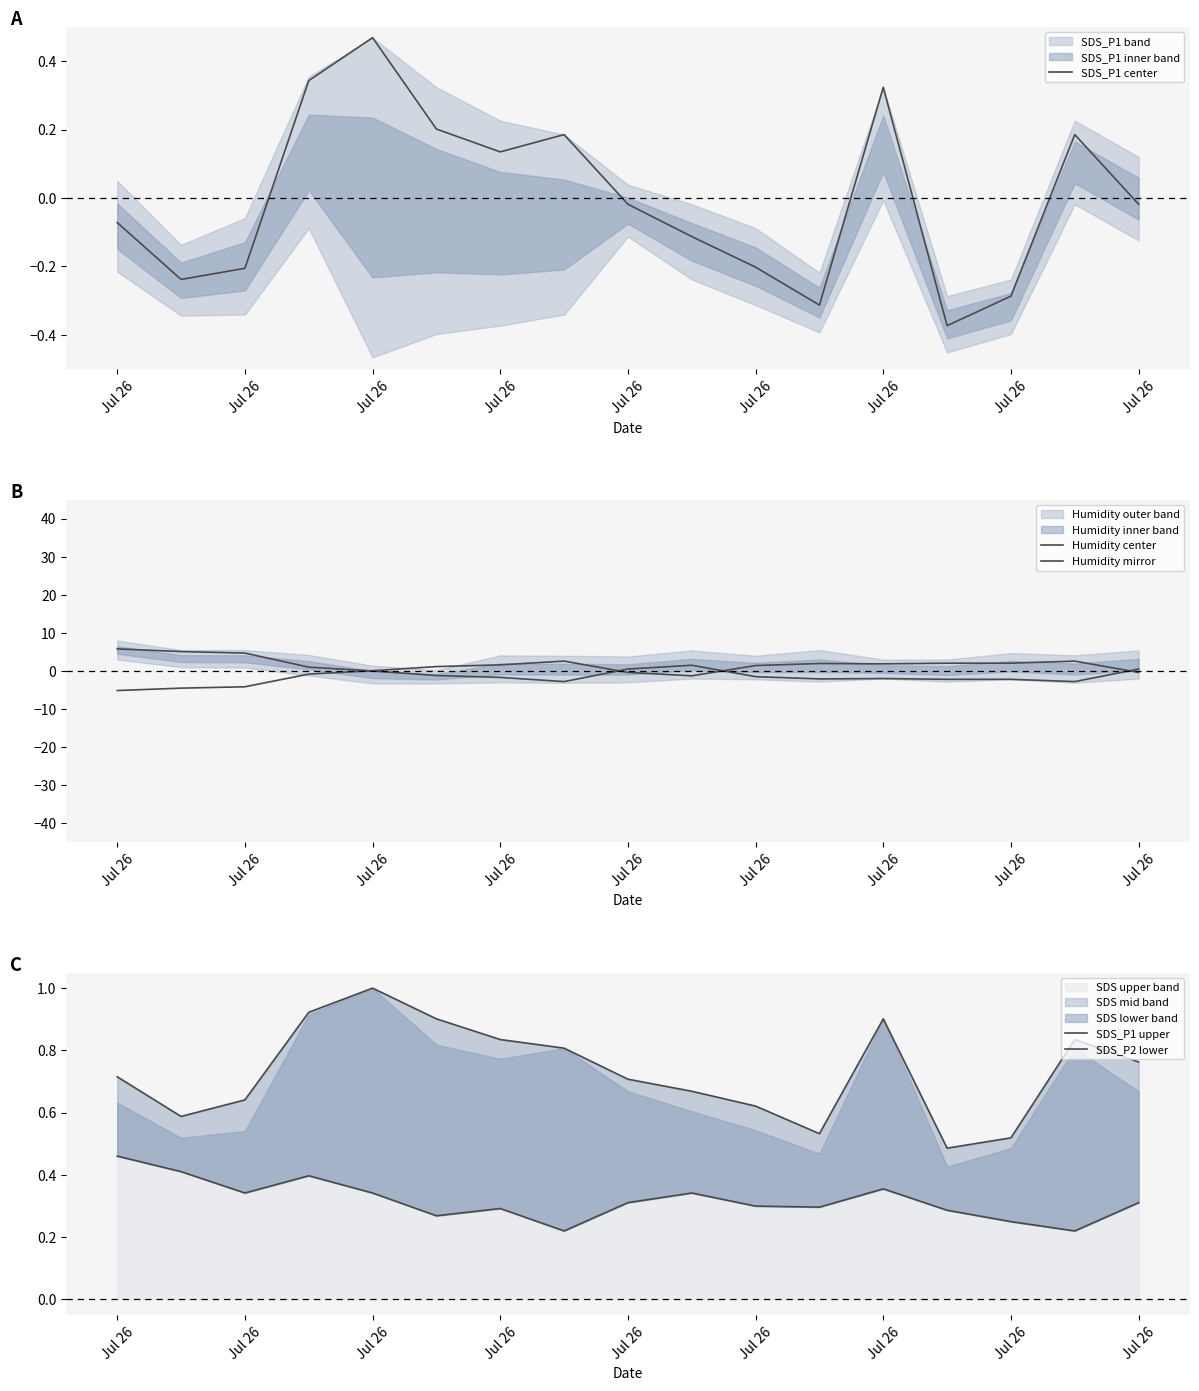

At how many categories does at least one series exceed 0?

17